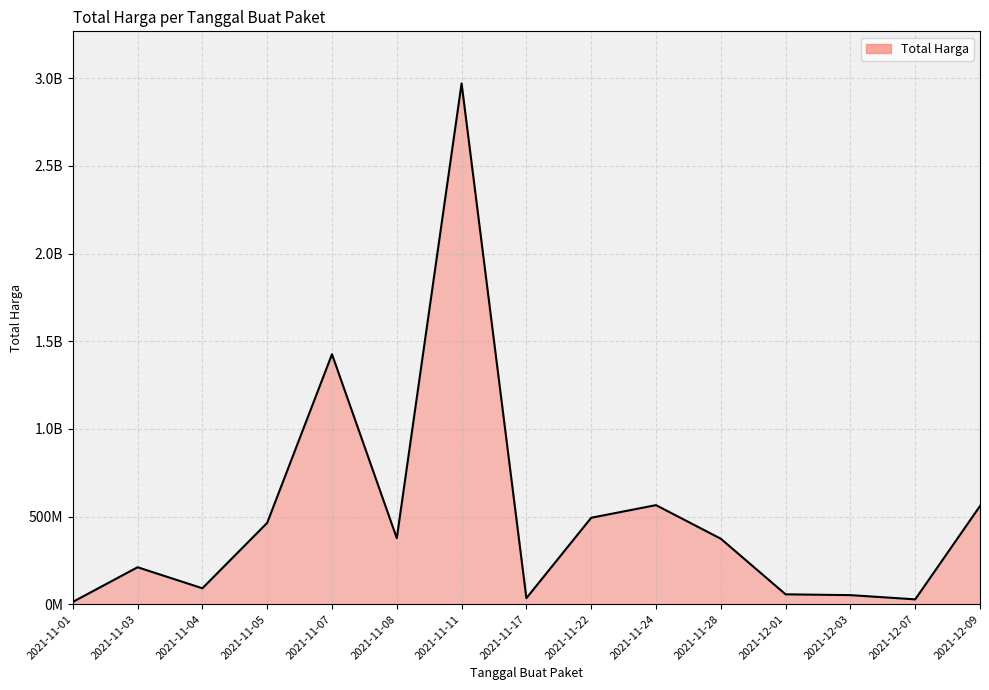

What is the difference between the maximum and minimum values?

2958175740